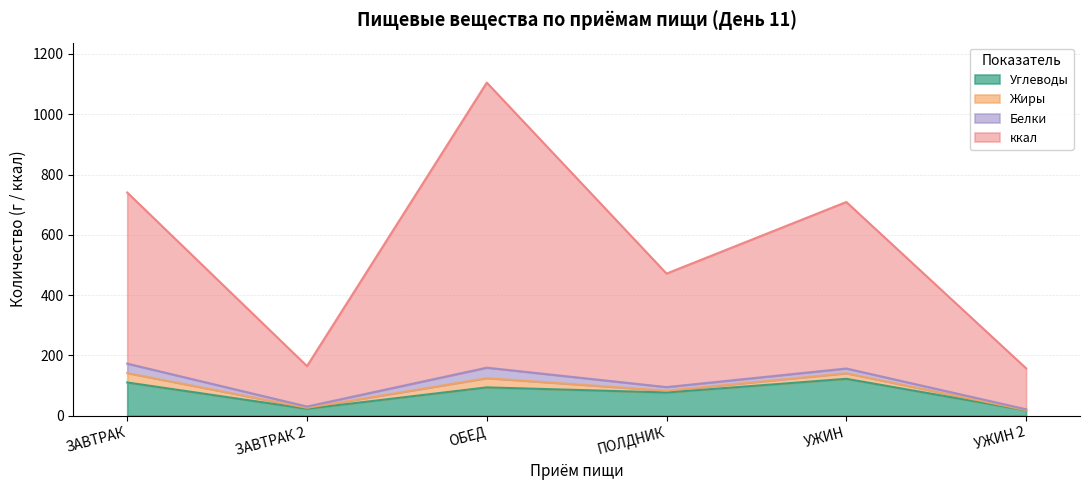

At which category is the sum across all series the highest?

ОБЕД